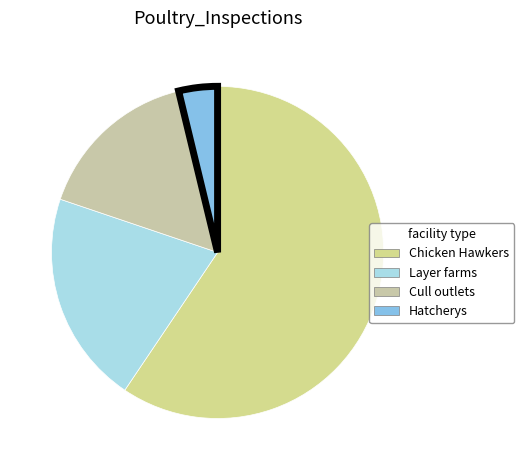

To the nearest percent, what is the difference between the Layer farms and Chicken Hawkers slice percentages?

39%